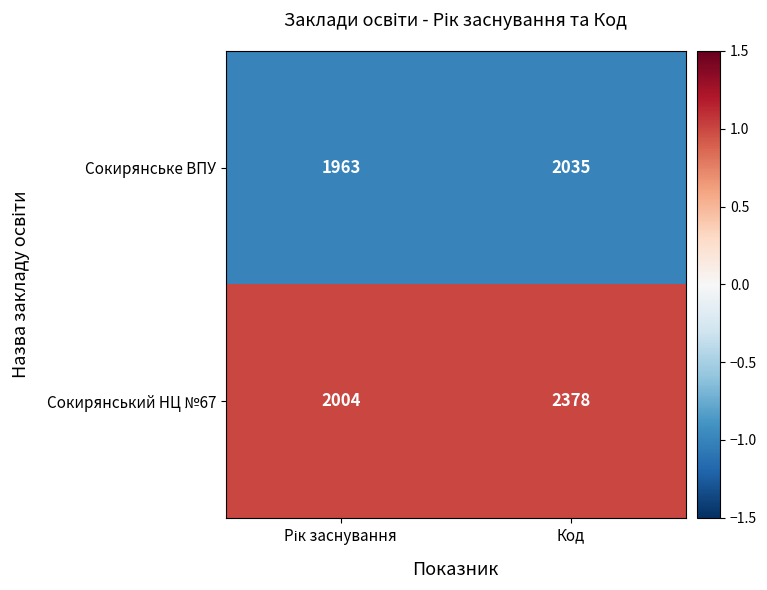

At which category is the sum across all series the highest?

Код